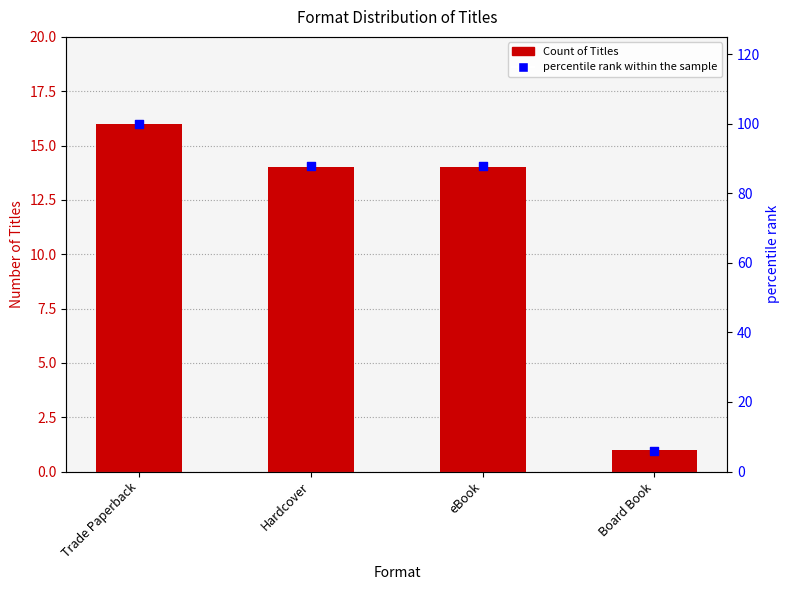

At how many categories does at least one series exceed 1?

4